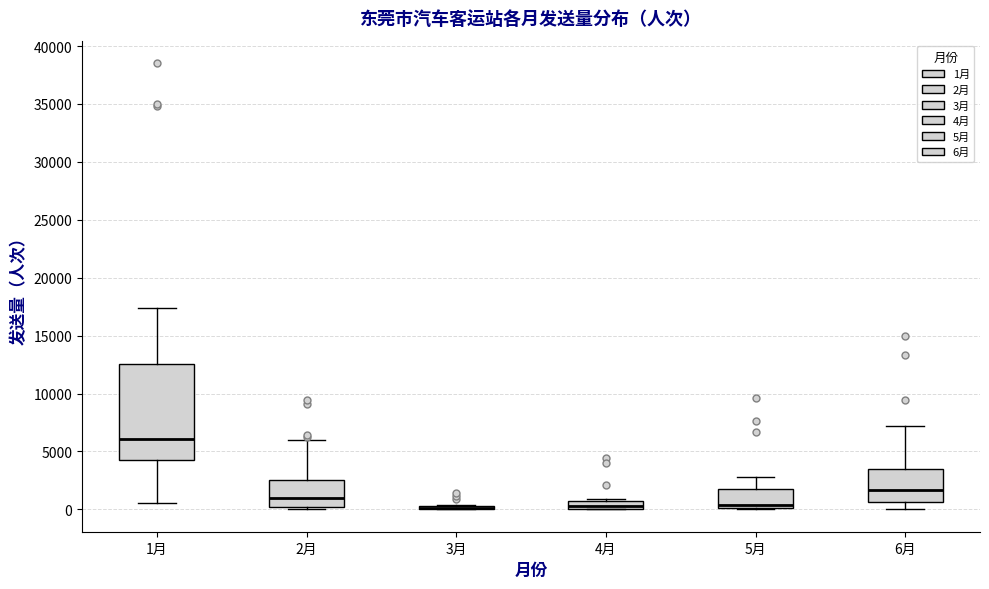

Where is the upper edge of the box for 3月 on the y-axis? The values are not printed on the chart, so give them approximately, as read against the axis.

500